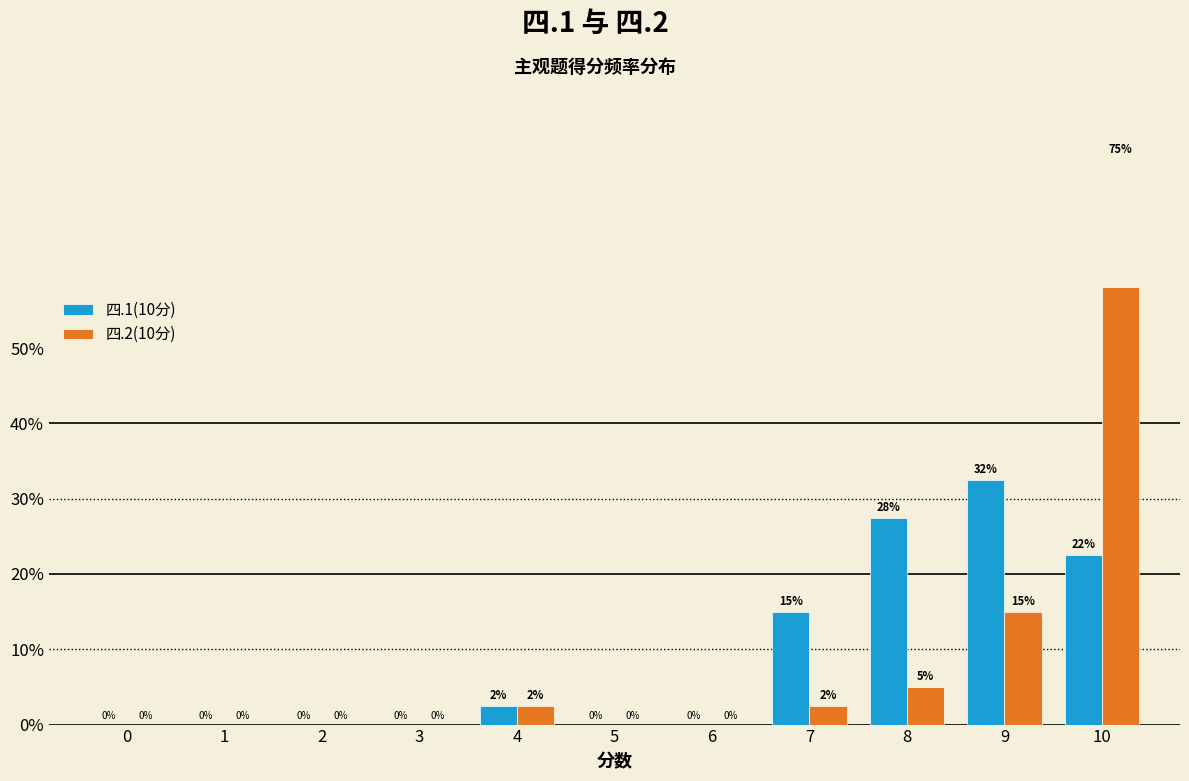

What is the greatest value displayed?

75.0